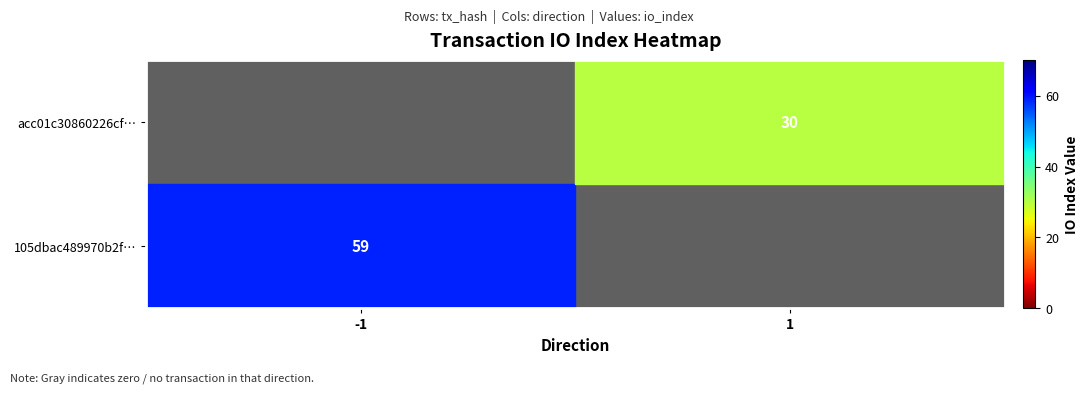

What is the difference between the highest and lowest values at -1?

59